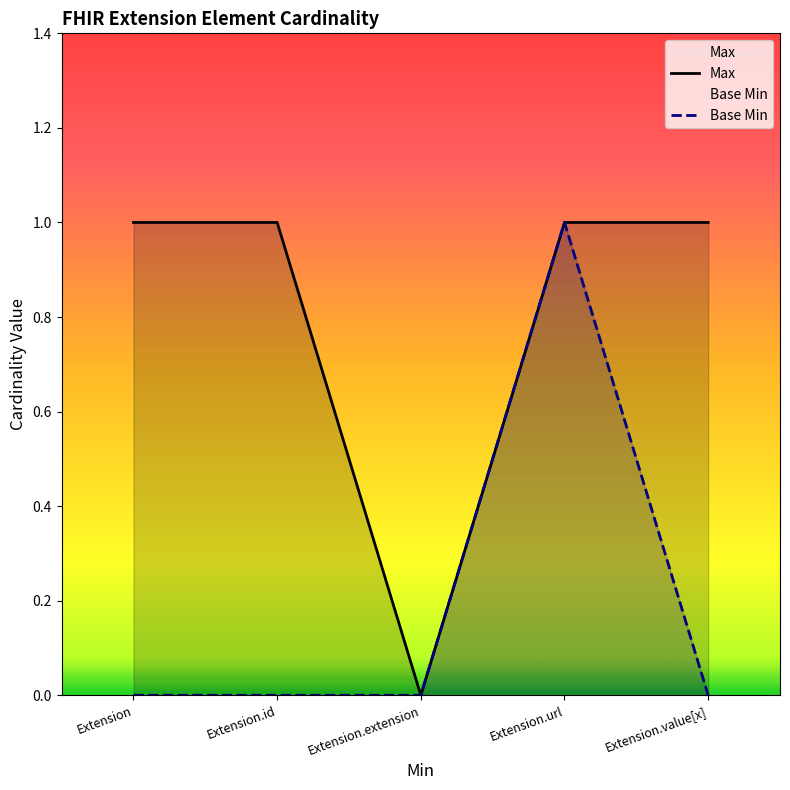

How many lines are shown in the chart?

2